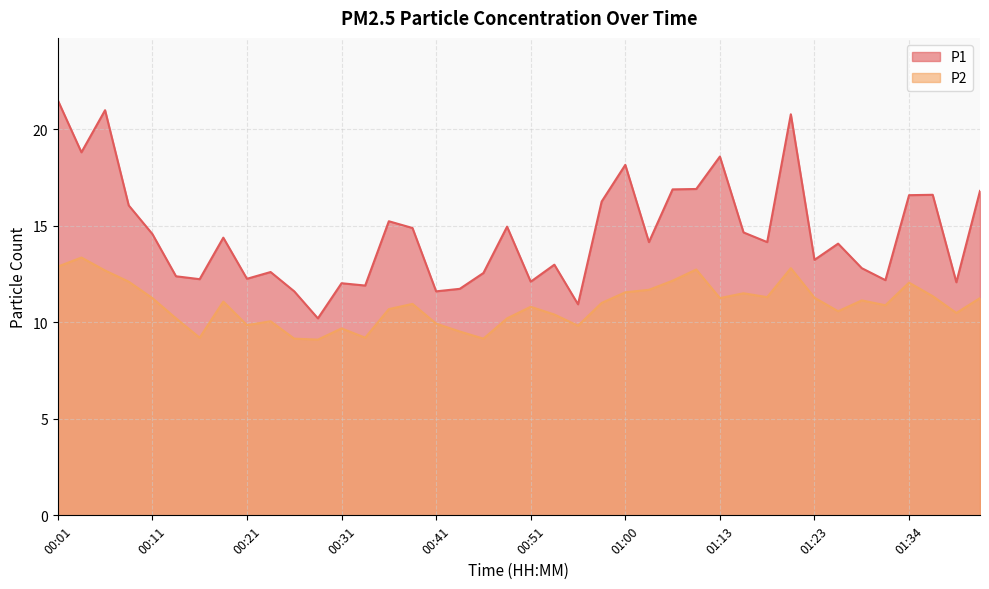

Rank the series by their average value, from lowest to highest.

P2, P1